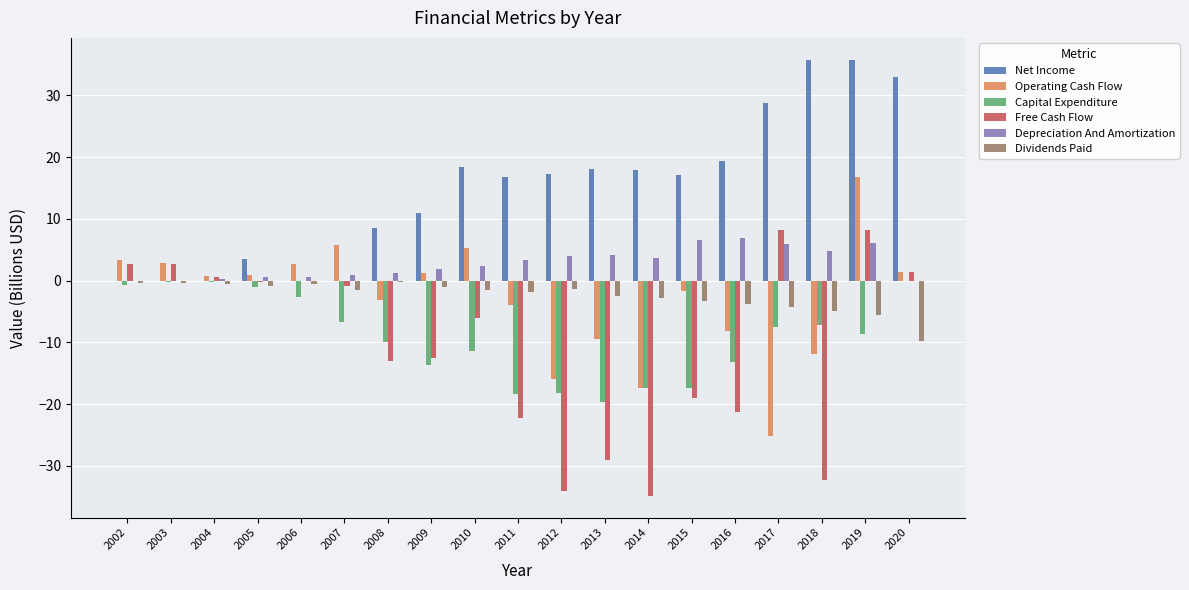

What is the highest value of the Operating Cash Flow series?

16.7